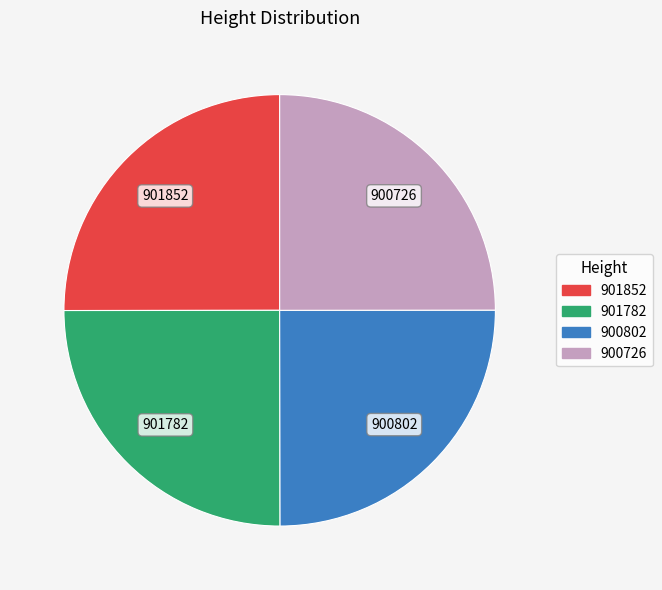

Does 900726 represent more than half of the total?

No